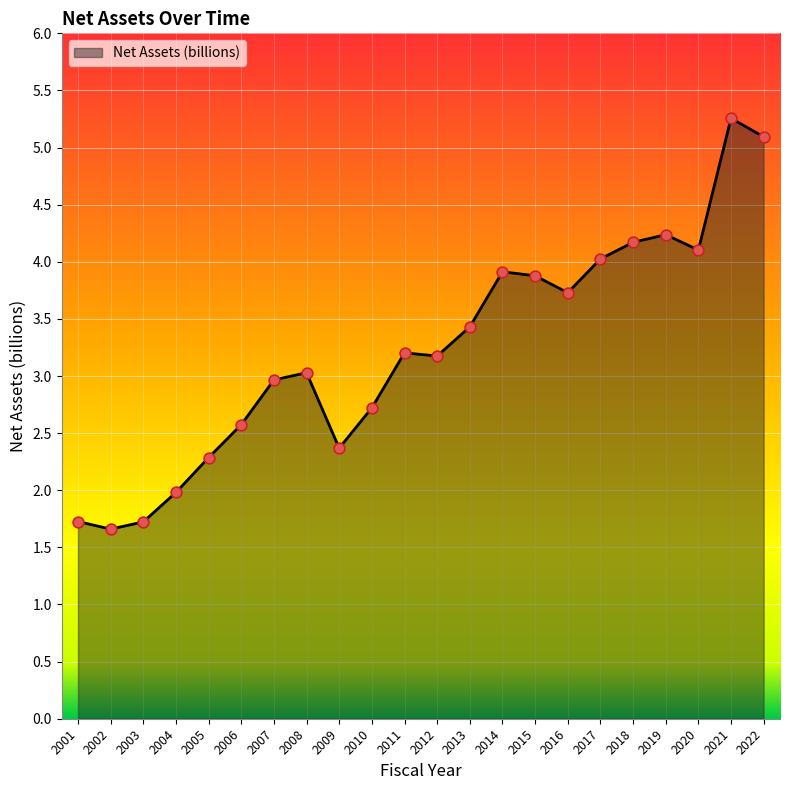

What is the change in value from 2001 to 2002?

-0.1